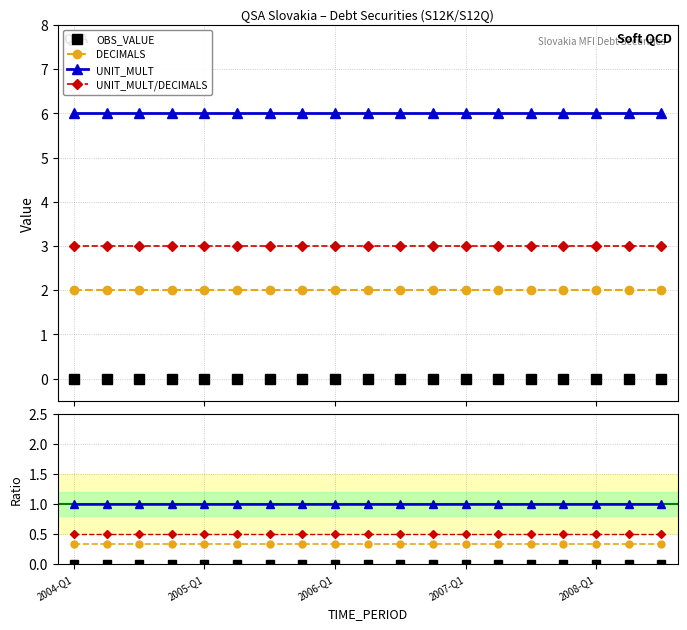

At which category is the sum across all series the highest?

2004-Q1